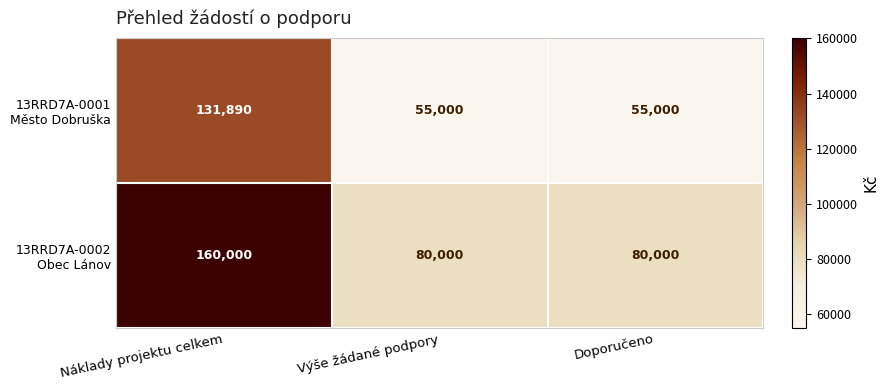

What is the spread (max minus min) of values at Doporučeno?

25000